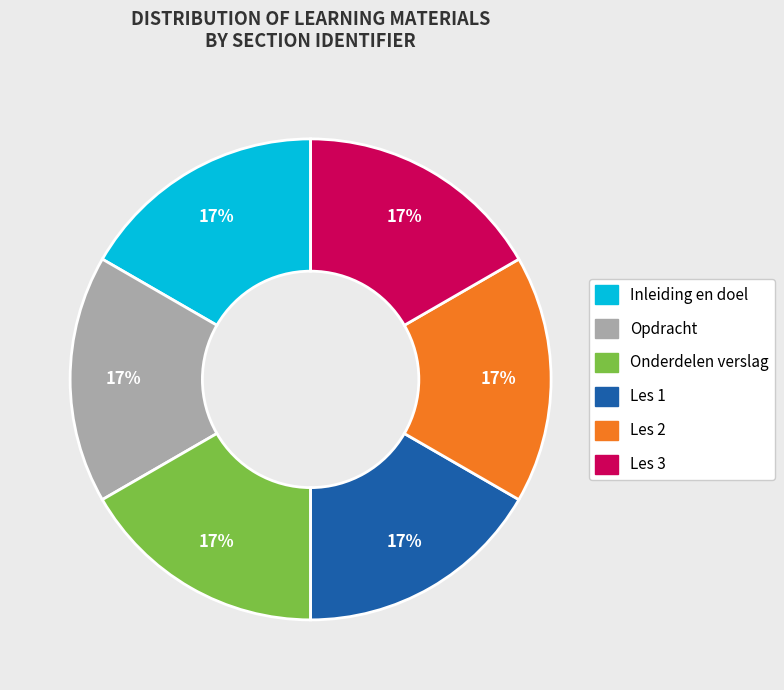

Count the number of slices in the pie.

6